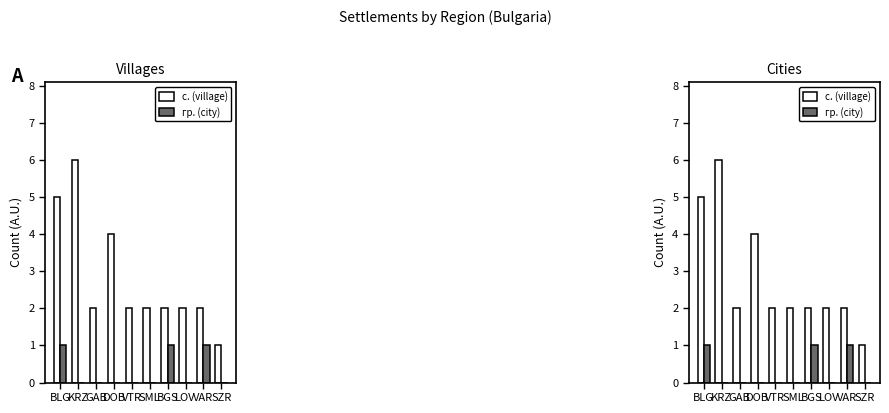

Which series has the largest range (max minus min)?

с. (village)